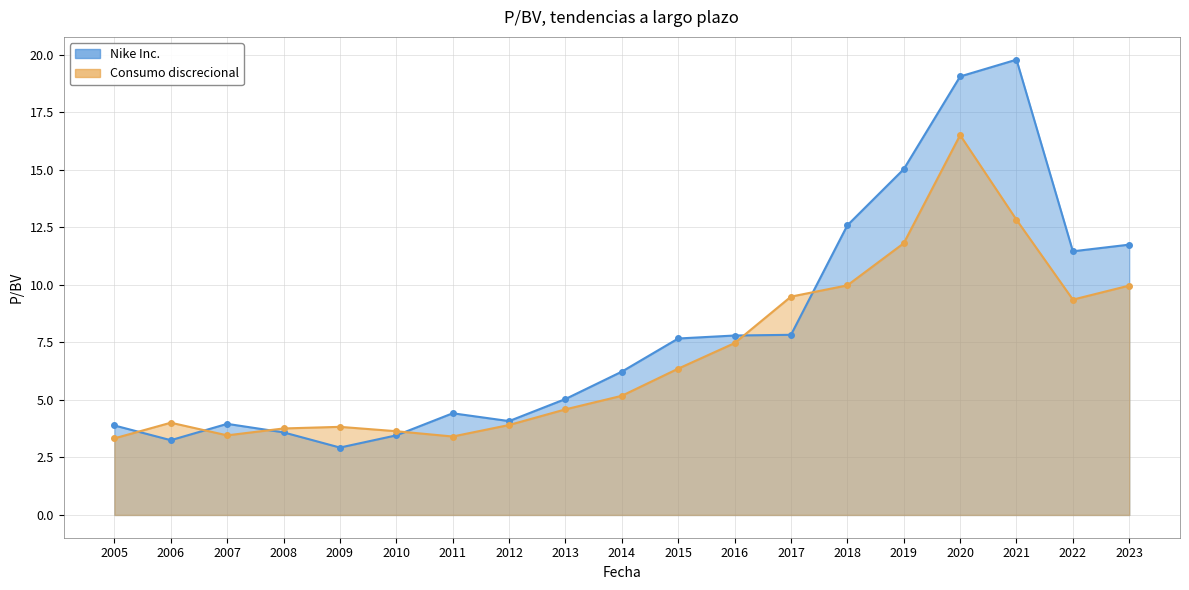

Is it true that Consumo discrecional equals 5.6 at 2009?

False